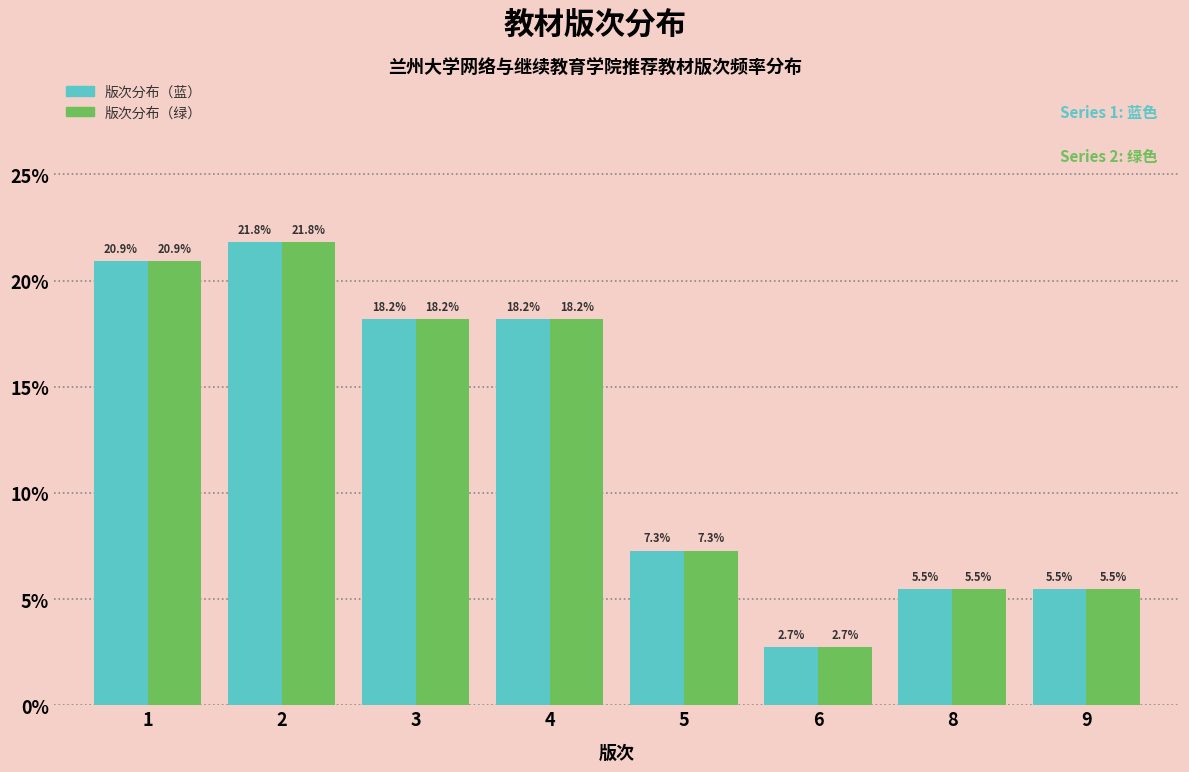

Reading left to right, what are all the values shown in this chart?

版次分布（蓝）: 1=20.9	2=21.8	3=18.2	4=18.2	5=7.3	6=2.7	8=5.5	9=5.5
版次分布（绿）: 1=20.9	2=21.8	3=18.2	4=18.2	5=7.3	6=2.7	8=5.5	9=5.5